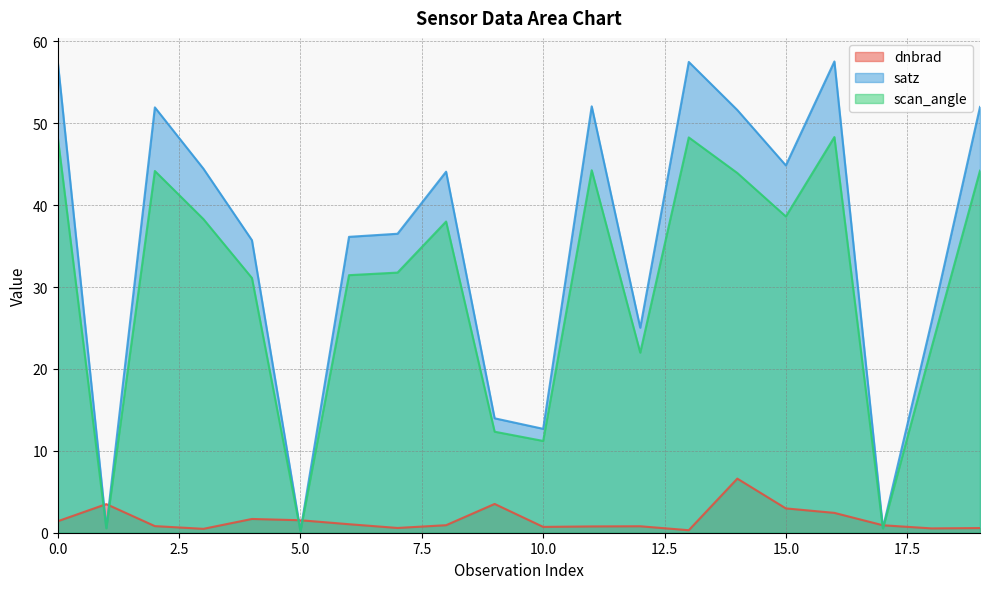

How many data points does each series have?

20